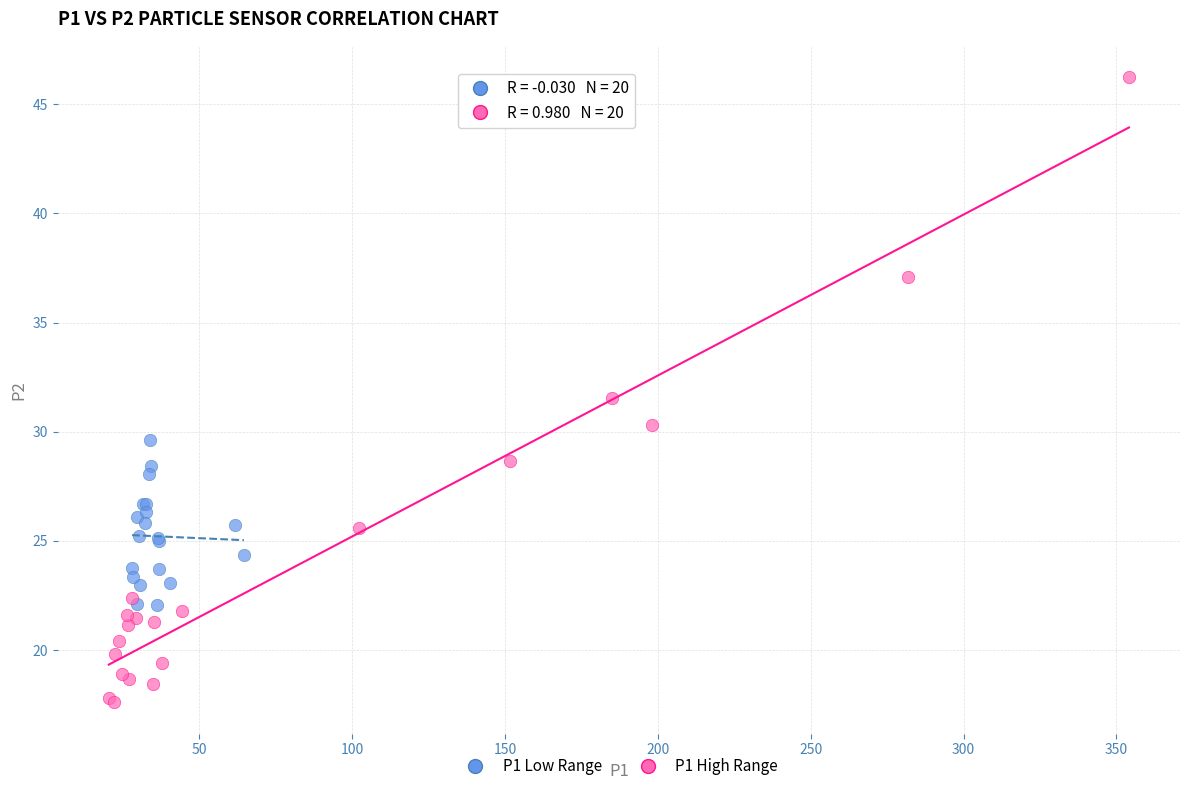

Which series has the largest Y range (max minus min)?

P1 High Range